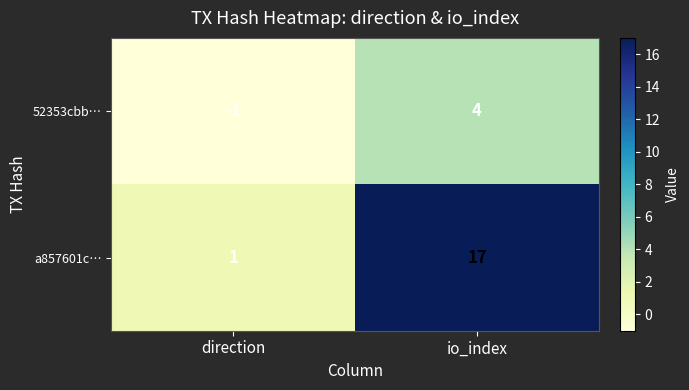

What is the difference between the 52353cbb… values at io_index and direction?

5